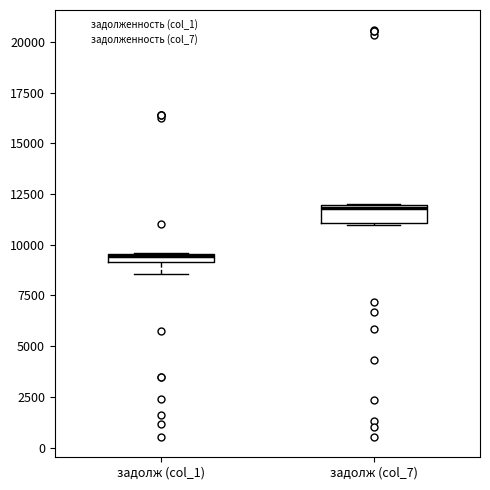

Which box's median line is the lowest?

задолж (col_1)